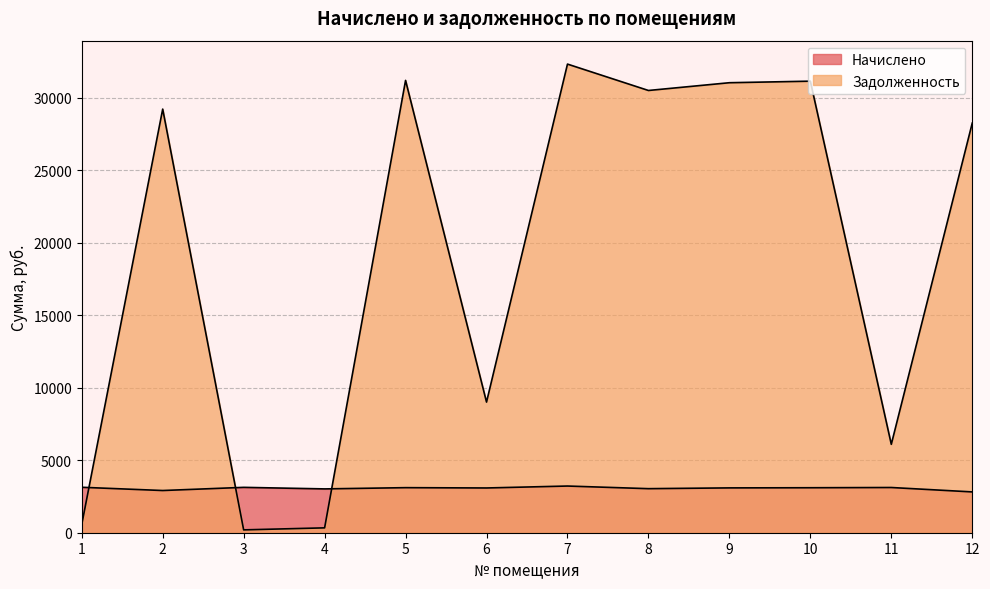

What is the value of the Задолженность point at the 2nd from the left?

29202.2